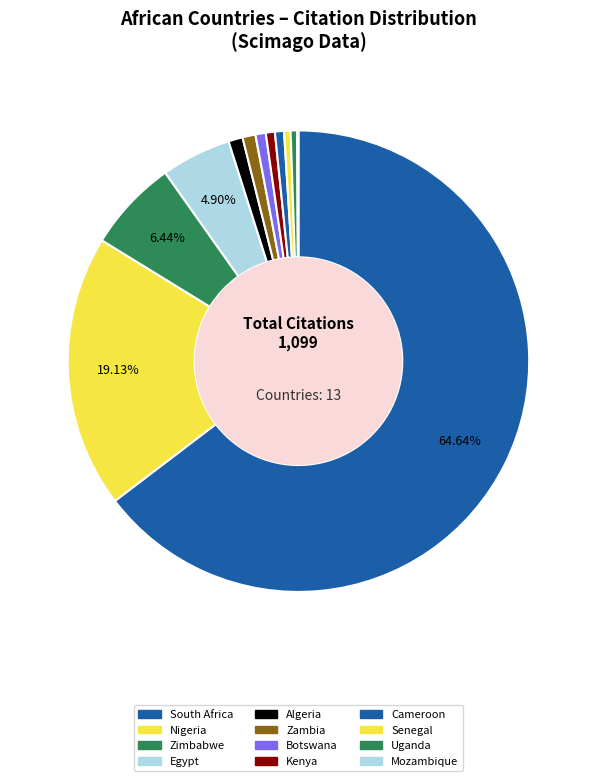

Count the number of slices in the pie.

13